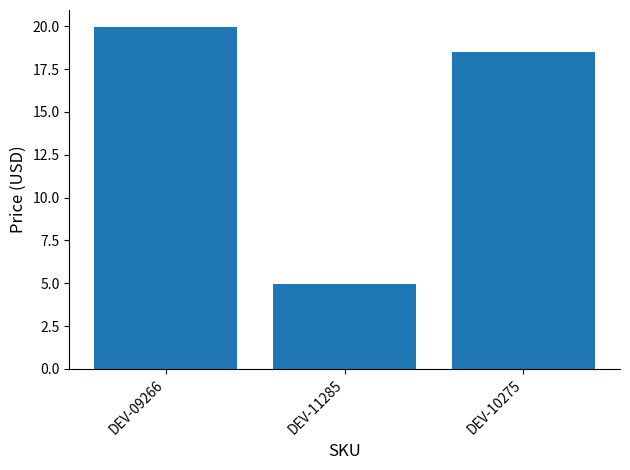

What position from the right is DEV-10275?

1